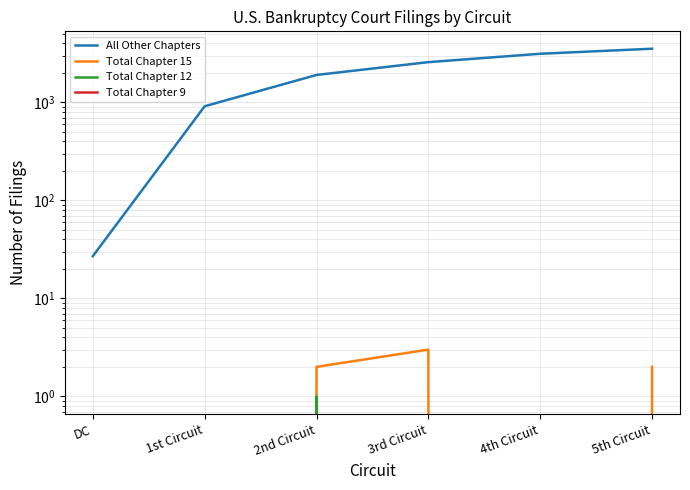

Which category has the highest value in the Total Chapter 12 series?

2nd Circuit